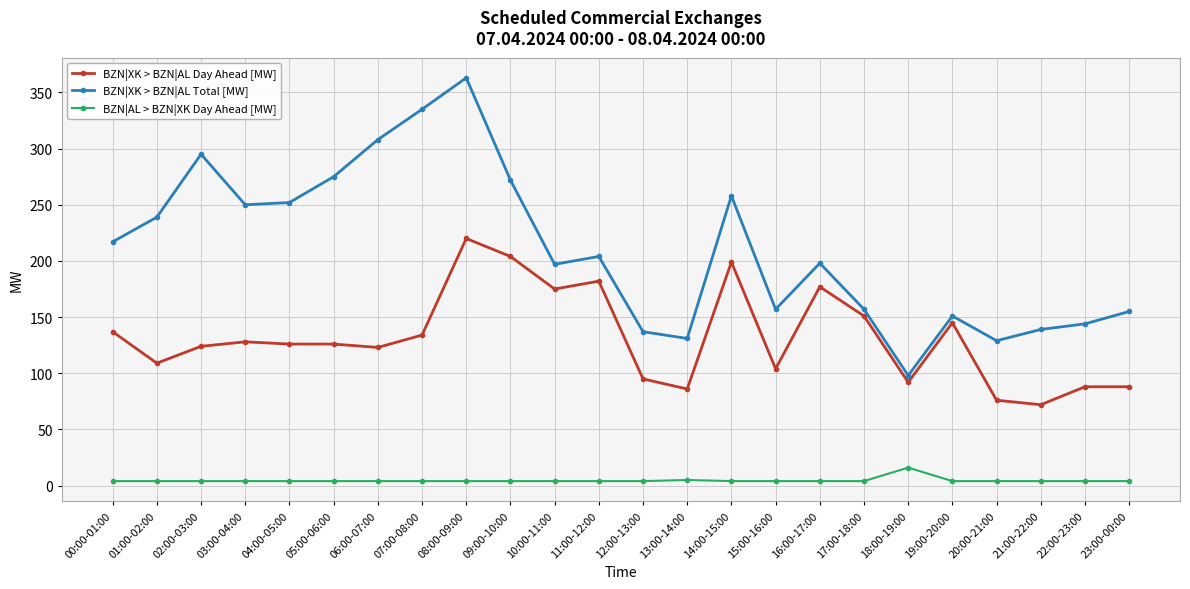

Is it true that BZN|XK > BZN|AL Total [MW] equals 215 at 20:00-21:00?

False